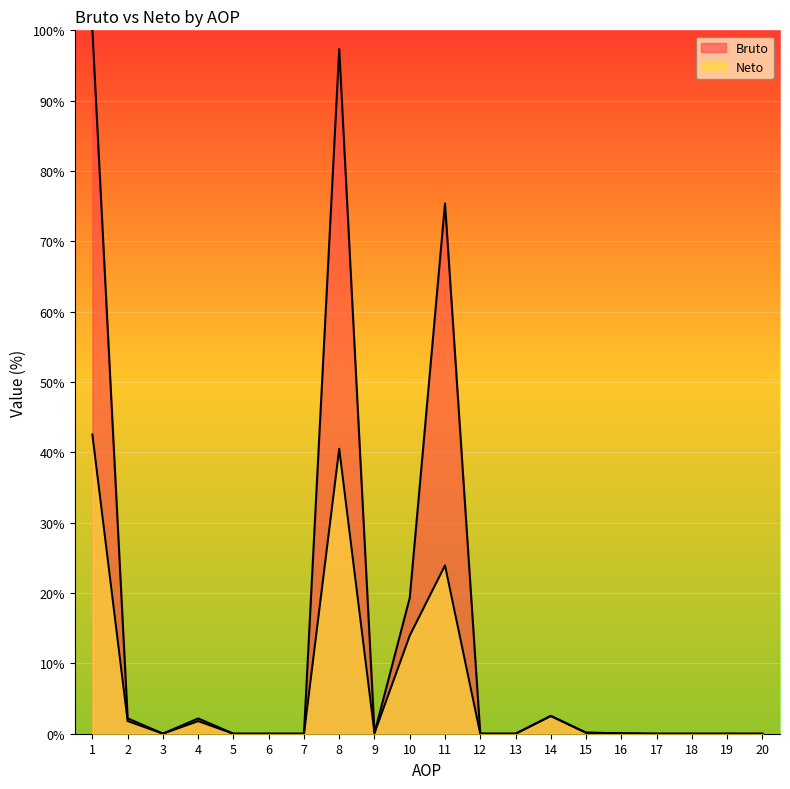

Rank the series by their maximum value, from lowest to highest.

Neto, Bruto